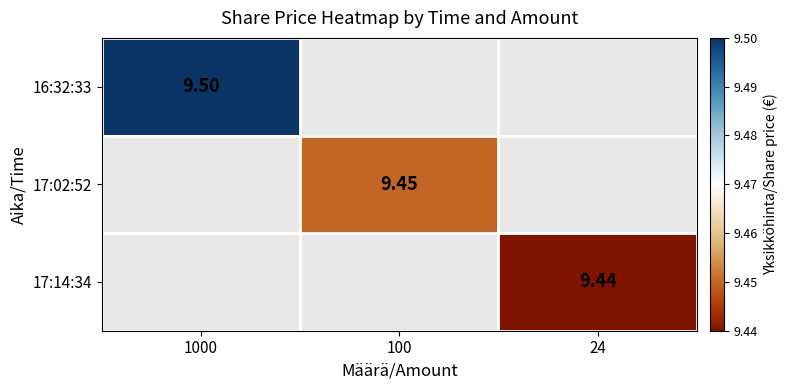

At which label does 17:02:52 first exceed 9?

100